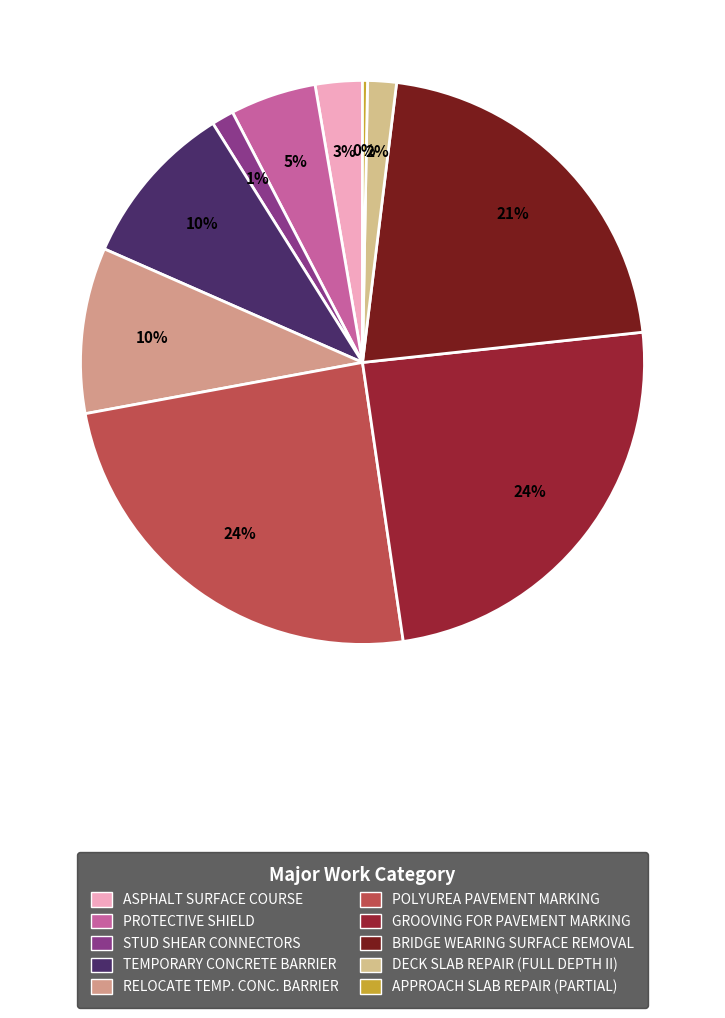

Count the number of slices in the pie.

10